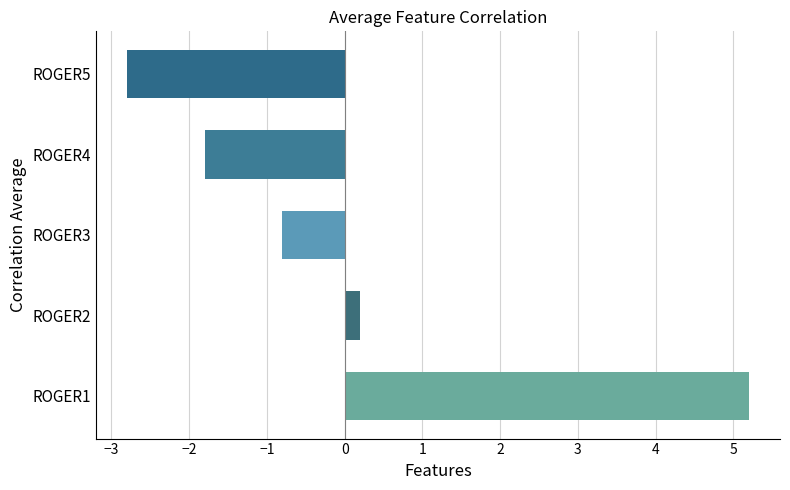

Reading bottom to top, extract all data points from this chart.

5.2	0.2	-0.8	-1.8	-2.8